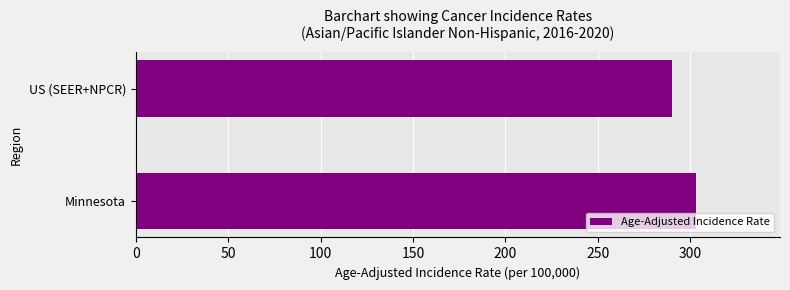

The value at Minnesota is 120.8. True or false?

False